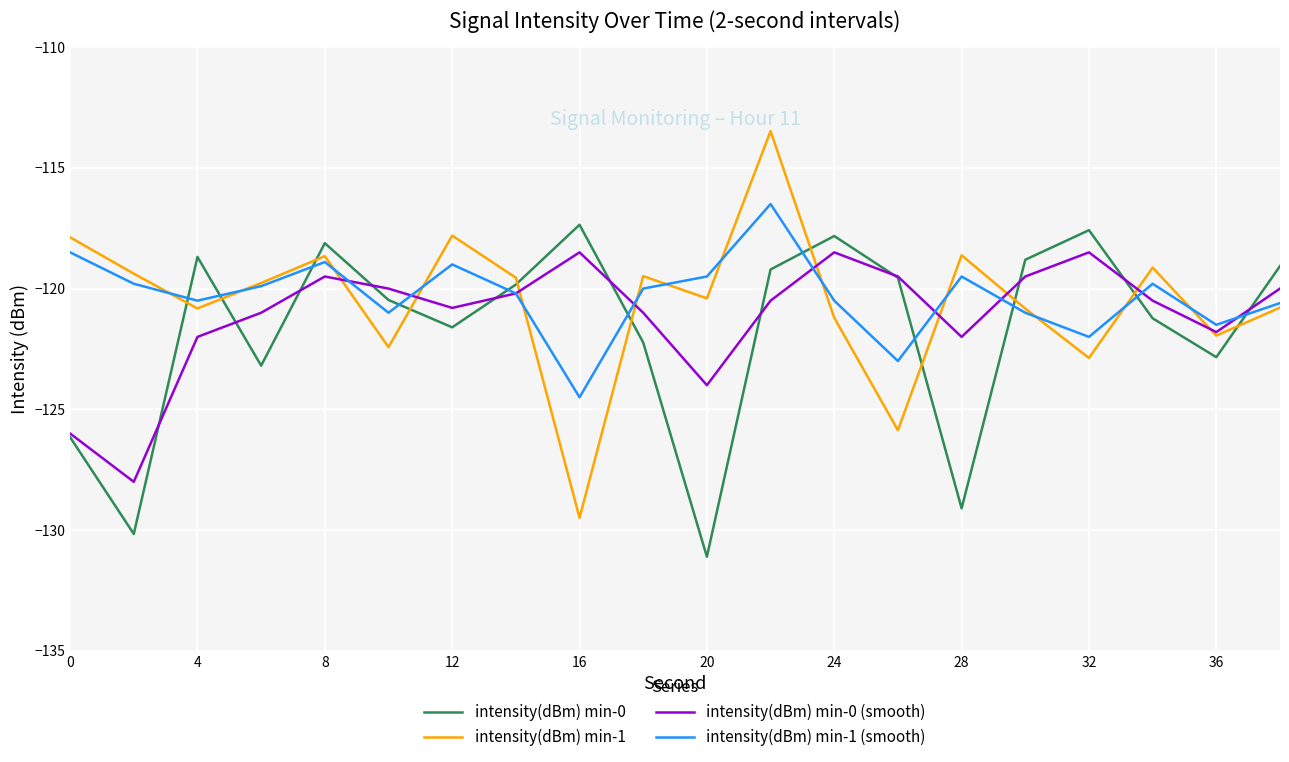

Rank the series by their maximum value, from lowest to highest.

intensity(dBm) min-0 (smooth), intensity(dBm) min-0, intensity(dBm) min-1 (smooth), intensity(dBm) min-1